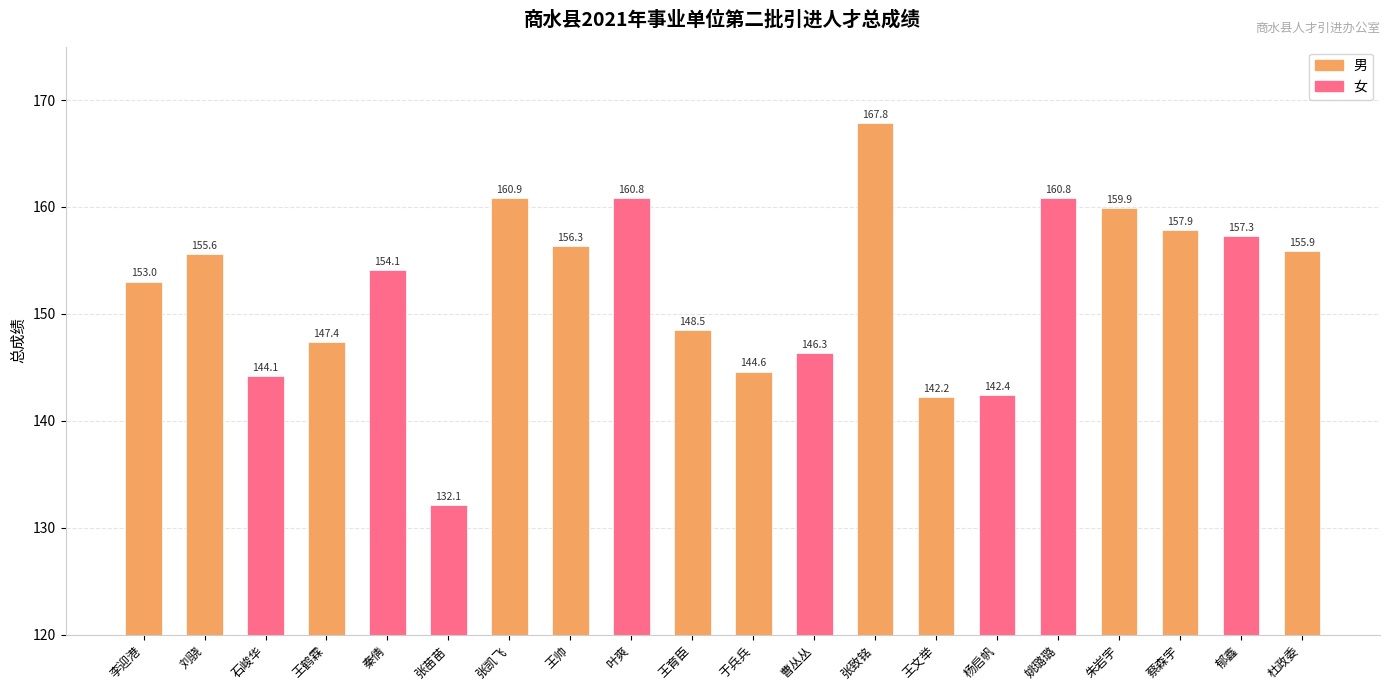

What is the label of the 20th bar from the right?

李迎港